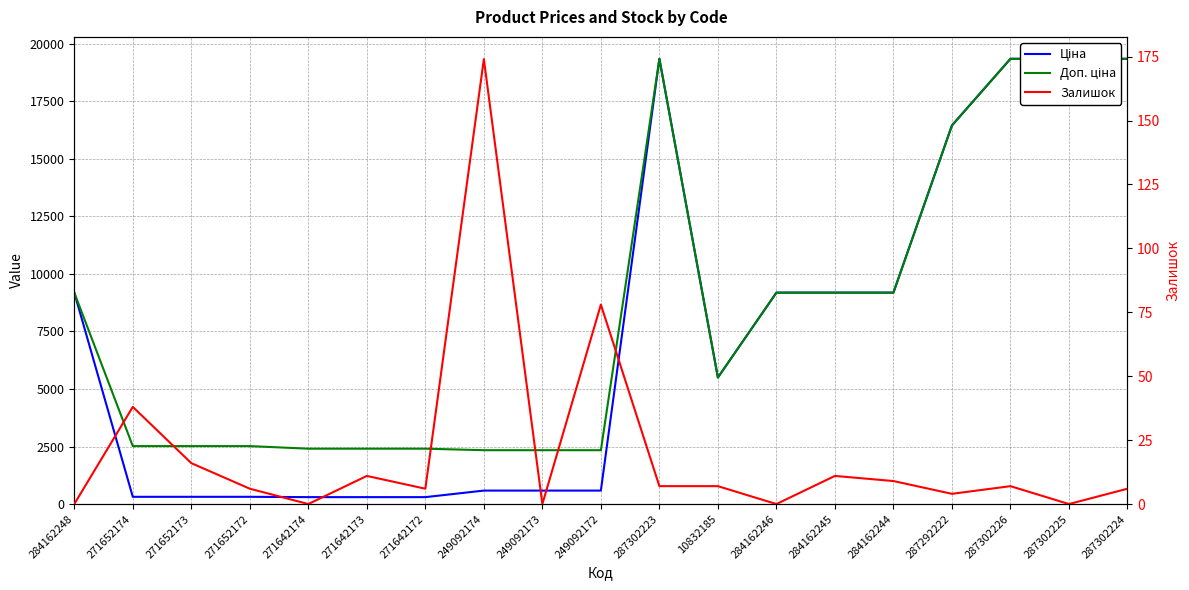

List the labels in order of Ціна value, smallest first.

271642174, 271642173, 271642172, 271652174, 271652173, 271652172, 249092174, 249092173, 249092172, 10832185, 284162248, 284162246, 284162245, 284162244, 287292222, 287302223, 287302226, 287302225, 287302224